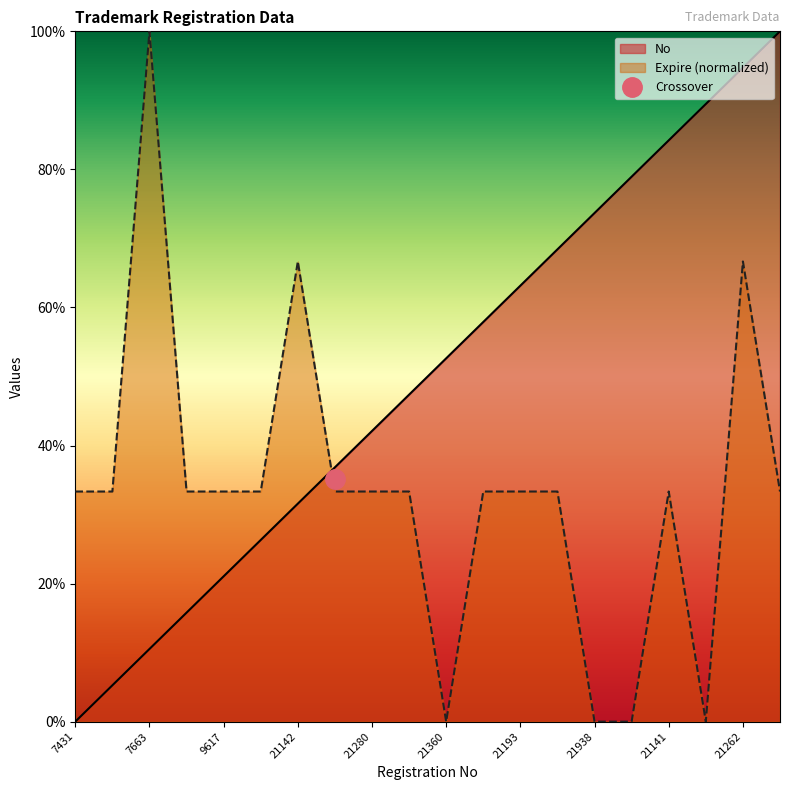

True or false: No has more than 0 interior local peaks.

False